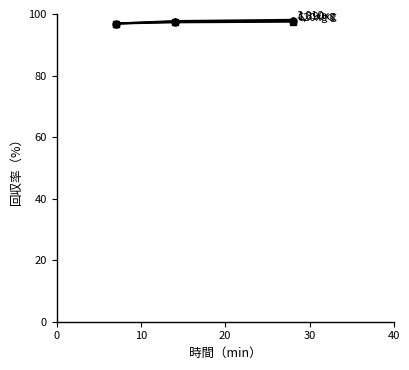

What is the maximum value shown in the chart?

98.1